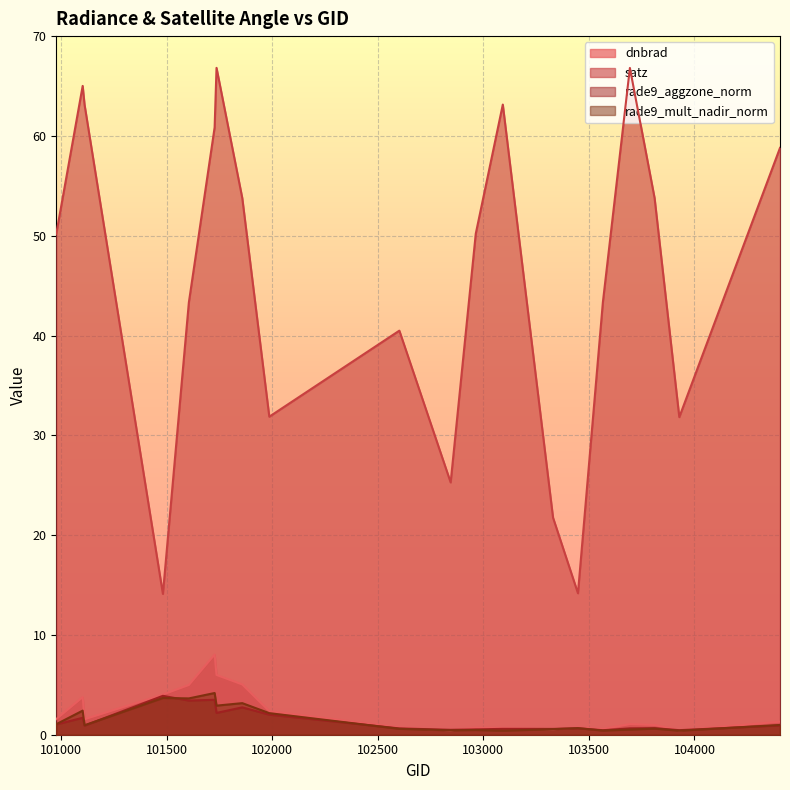

What is the minimum value for rade9_mult_nadir_norm?

0.4